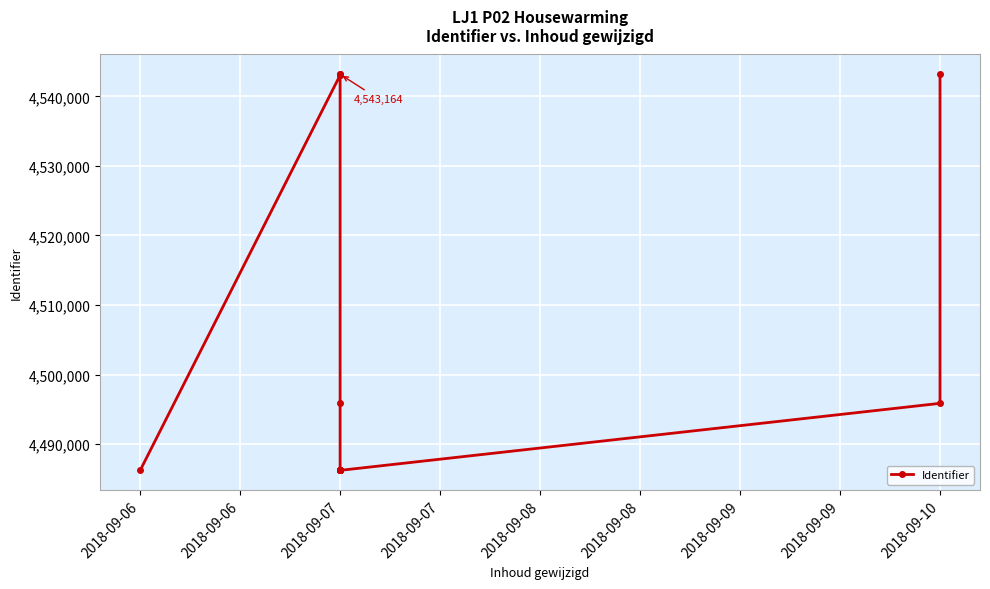

True or false: there are more than 1 points higher than both neighbors.

False